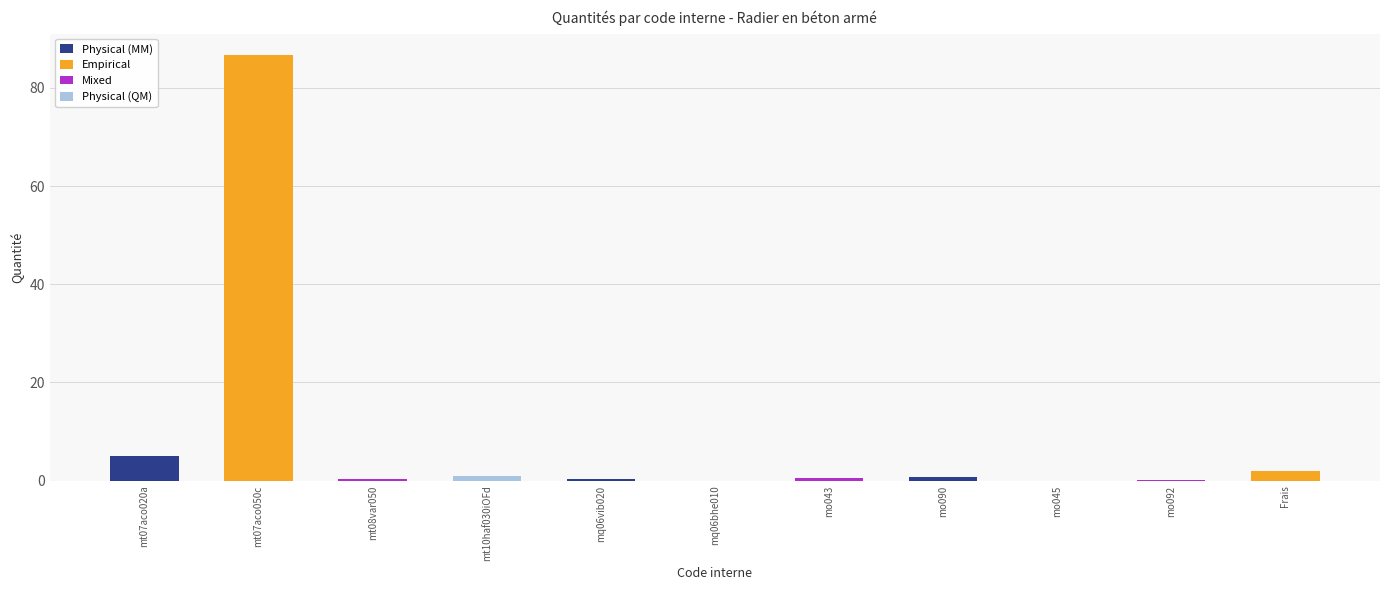

Reading left to right, what are all the values shown in this chart?

5.0	86.7	0.4	1.1	0.3	0.0	0.5	0.8	0.0	0.1	2.0